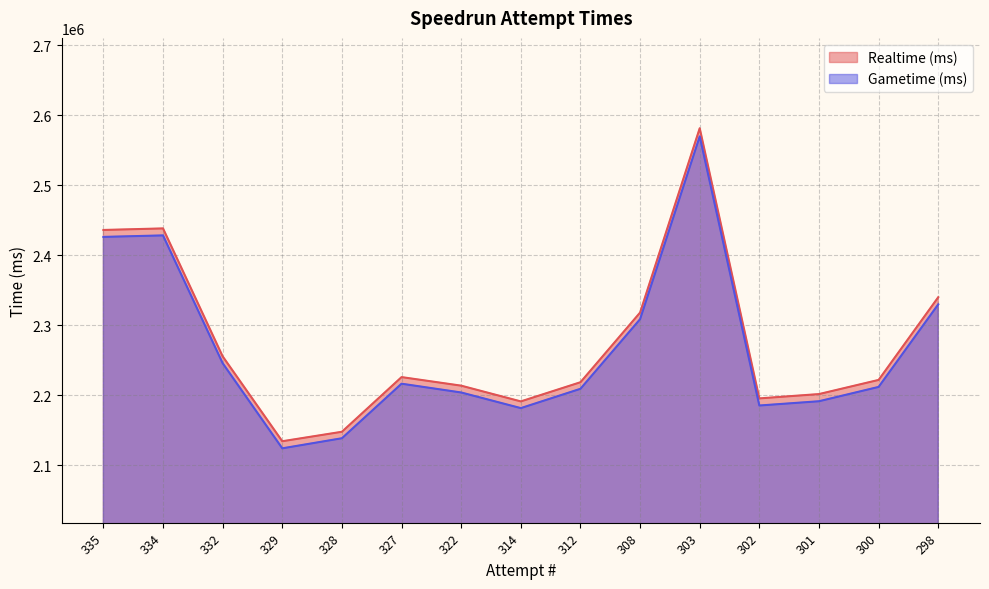

How many interior local peaks does the Realtime (ms) series have?

3